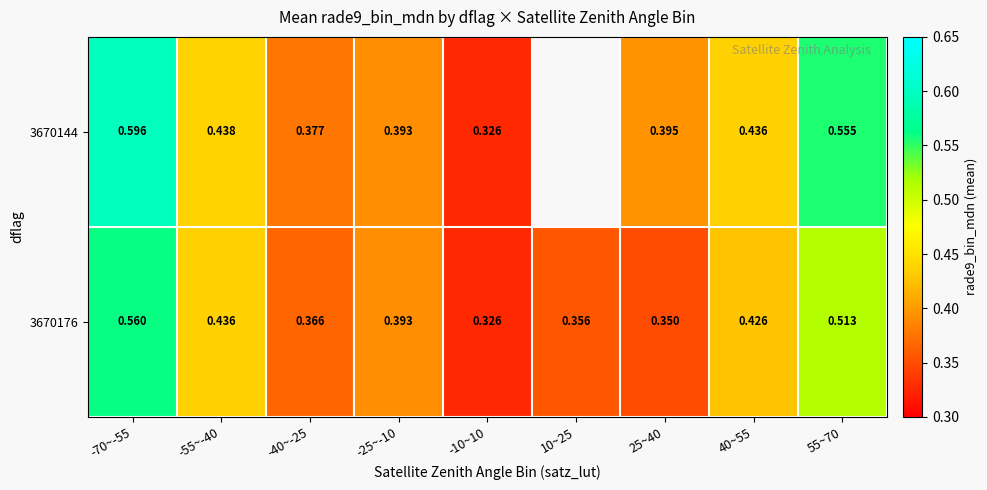

The 3670144 series shows 0.3 at -10~10. True or false?

True